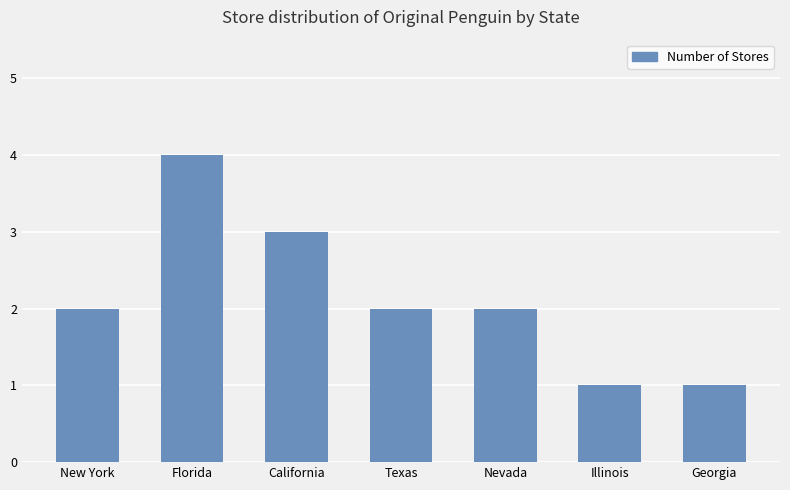

What is the difference between the values at Texas and Georgia?

1